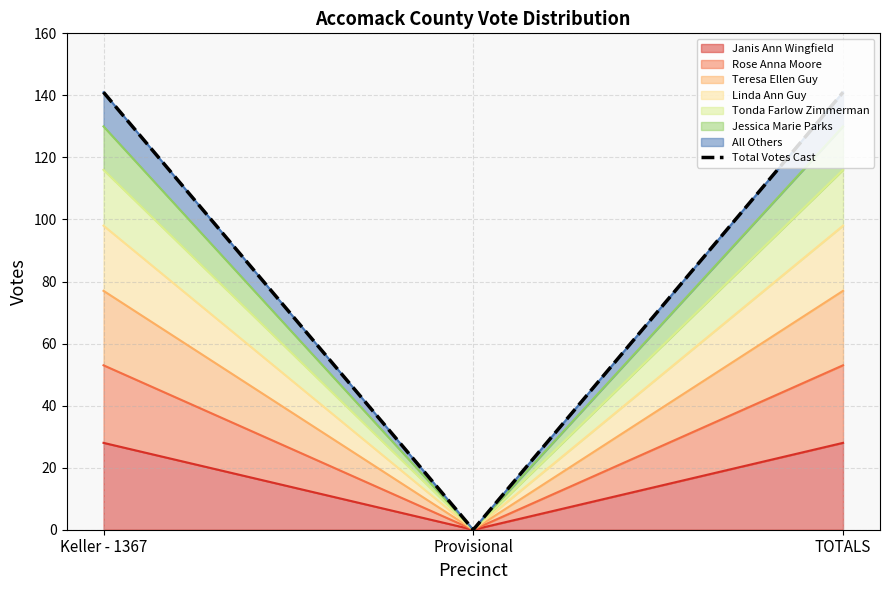

The value at Keller - 1367 is 226. True or false?

False